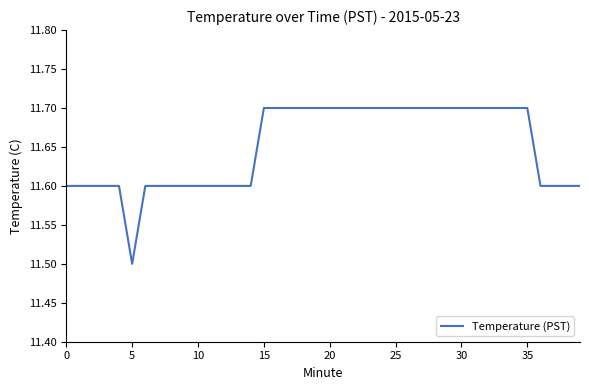

What is the smallest value displayed?

11.5